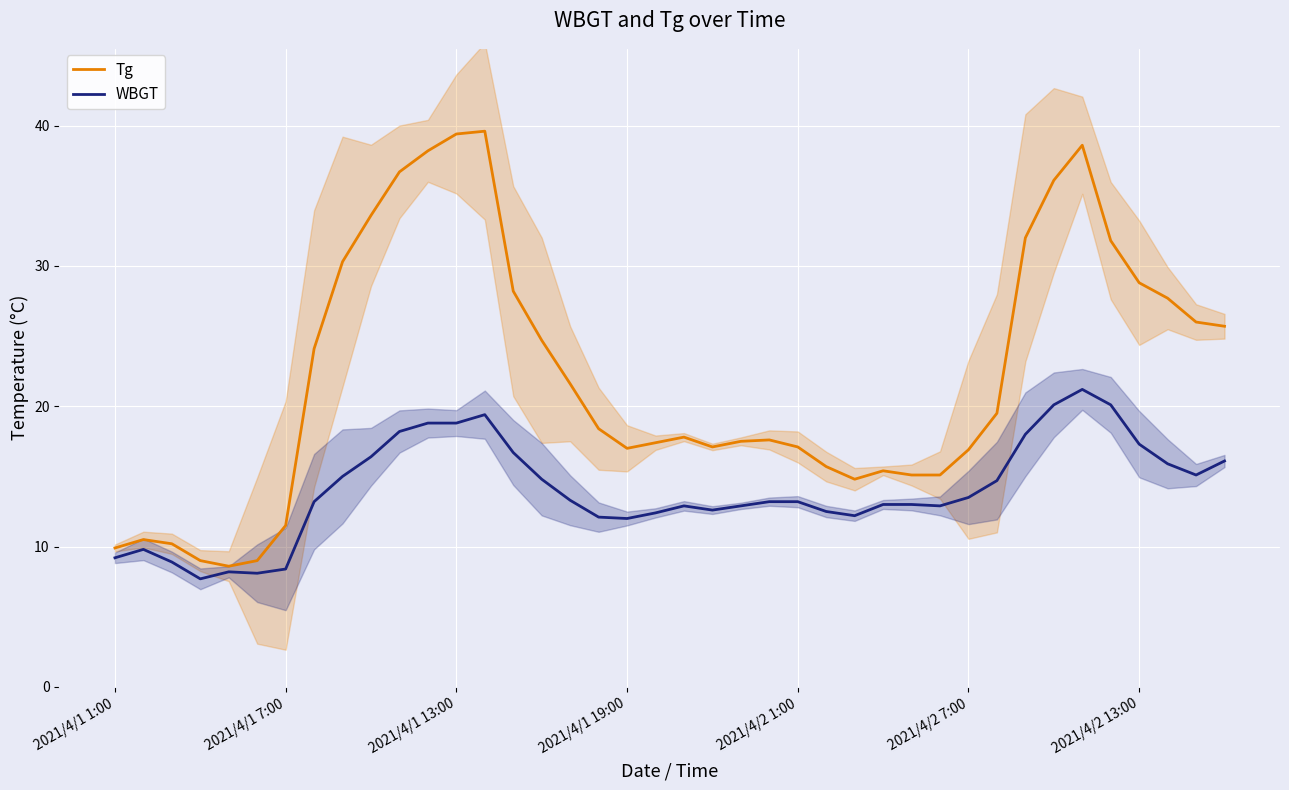

Rank the series by their average value, from lowest to highest.

WBGT, Tg